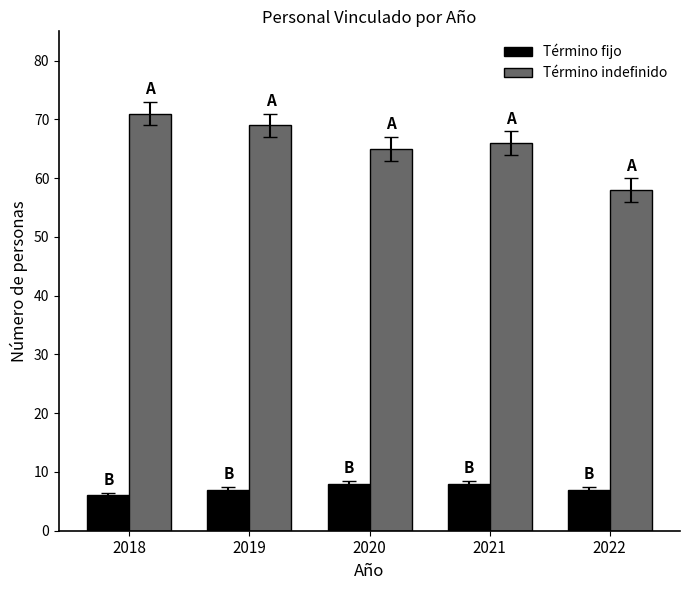

At which label does Término fijo reach its minimum?

2018